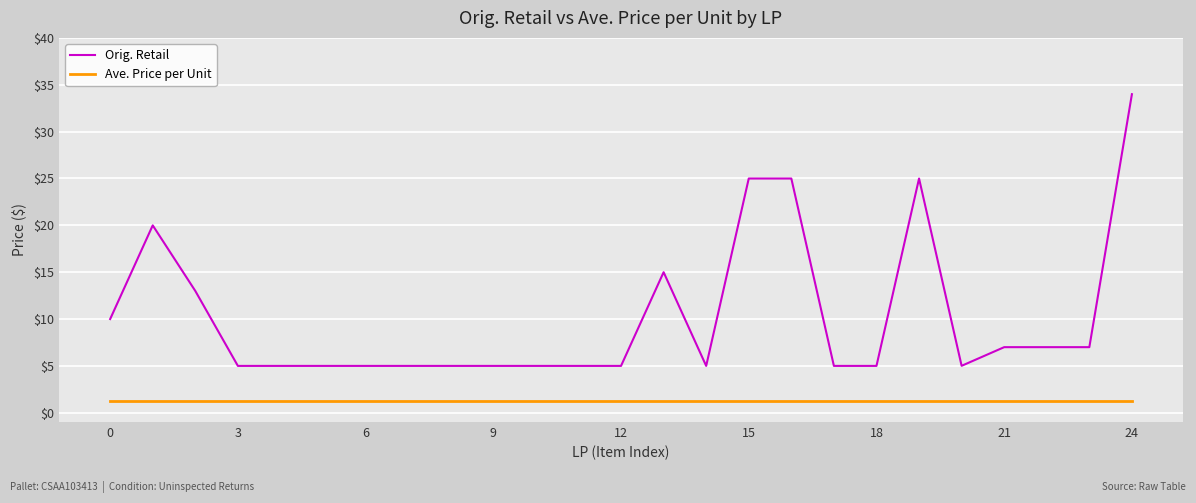

What are all the series names shown in the legend?

Orig. Retail, Ave. Price per Unit